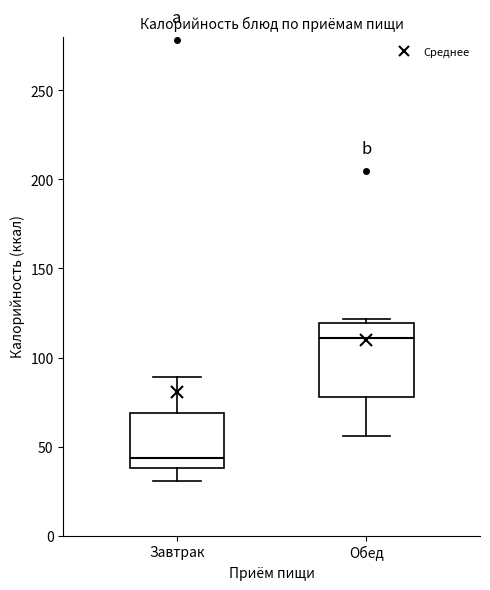

Reading left to right, read every box against the y-axis: the position of its median line, the range the box covers, and the ends of its whiskers. The values are not printed on the chart, so give them approximately, as read against the axis.

Завтрак: median 45, box 40 to 70, whiskers 30 to 90
Обед: median 110, box 80 to 120, whiskers 55 to 120 (just above the box's upper edge)